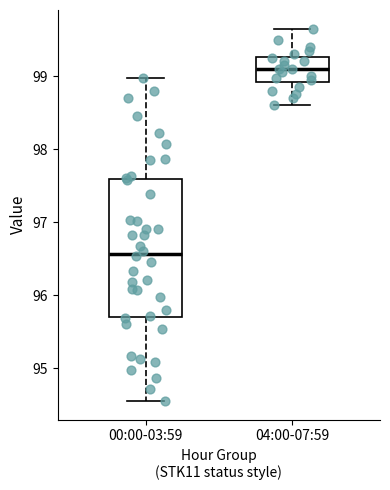

Reading left to right, transcribe this box plot: for each box, give where its median line is, the range the box spans, and where its two whiskers end, as read against the y-axis. The values are not printed on the chart, so give them approximately, as read against the axis.

00:00-03:59: median 96.6, box 95.7 to 97.6, whiskers 94.6 to 99.0
04:00-07:59: median 99.1, box 98.9 to 99.3, whiskers 98.6 to 99.7